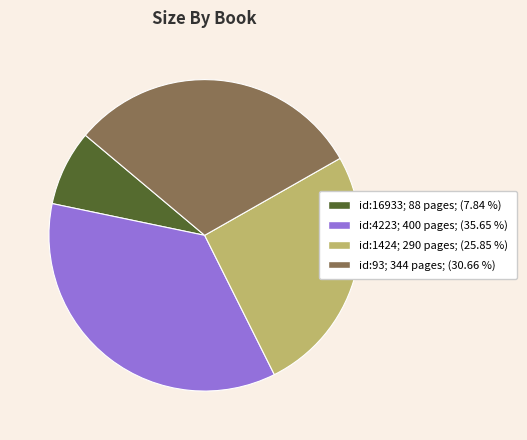

Is there a majority slice in this chart?

No